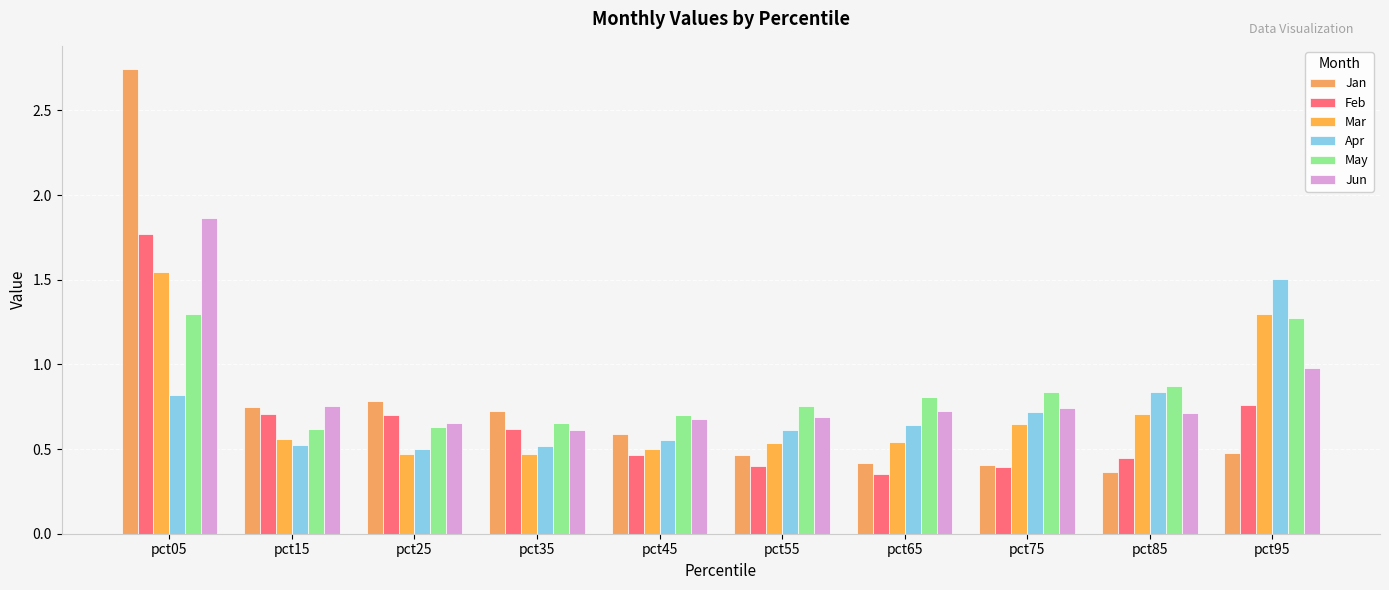

At which category is the sum across all series the highest?

pct05